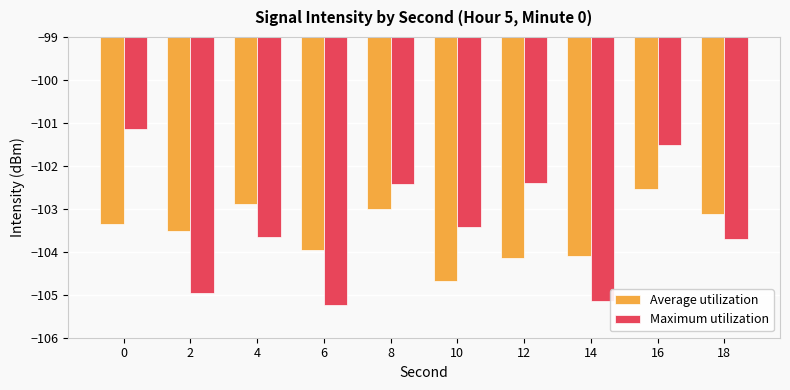

What are all the series names shown in the legend?

Average utilization, Maximum utilization